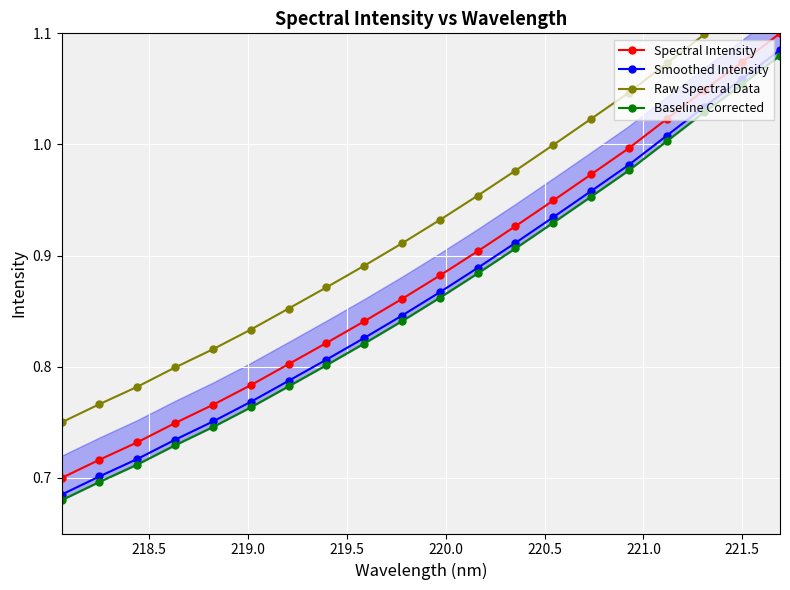

How many lines are shown in the chart?

4